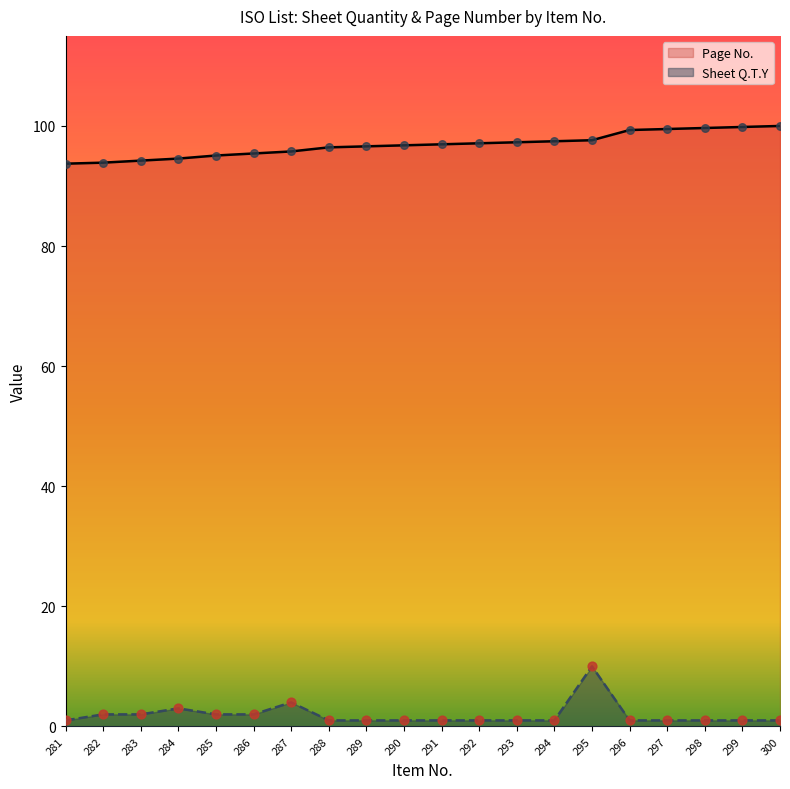

What is the total value across all series at 286?

97.4